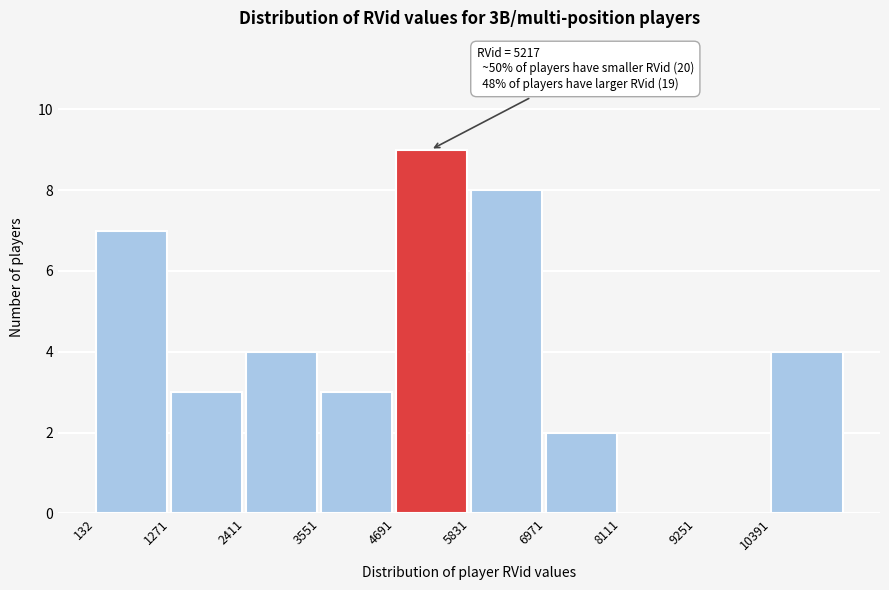

Over which range of the x-axis is the bar tallest?

4600 to 5800